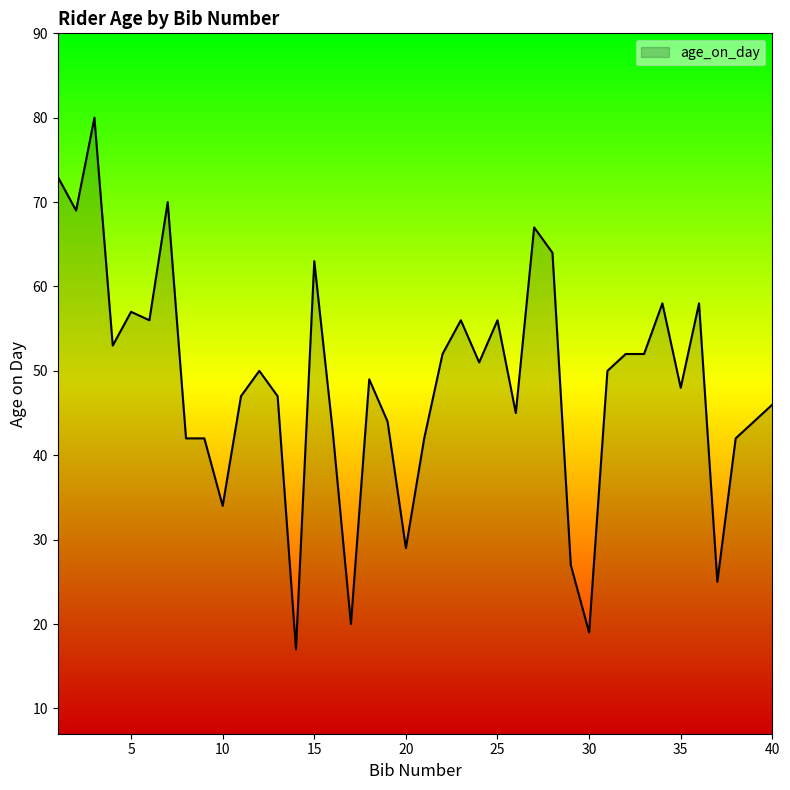

What is the minimum value shown in the chart?

17